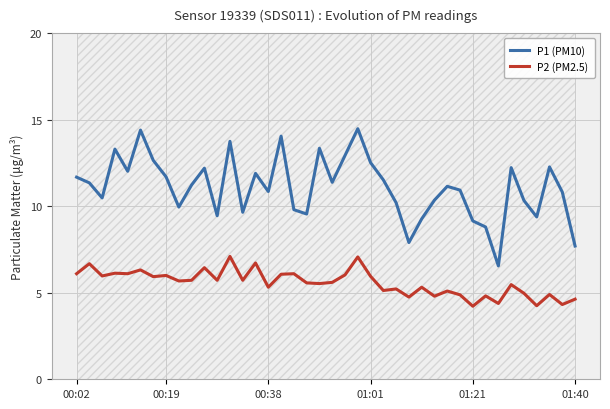

True or false: P2 (PM2.5) and P1 (PM10) intersect in this chart.

False